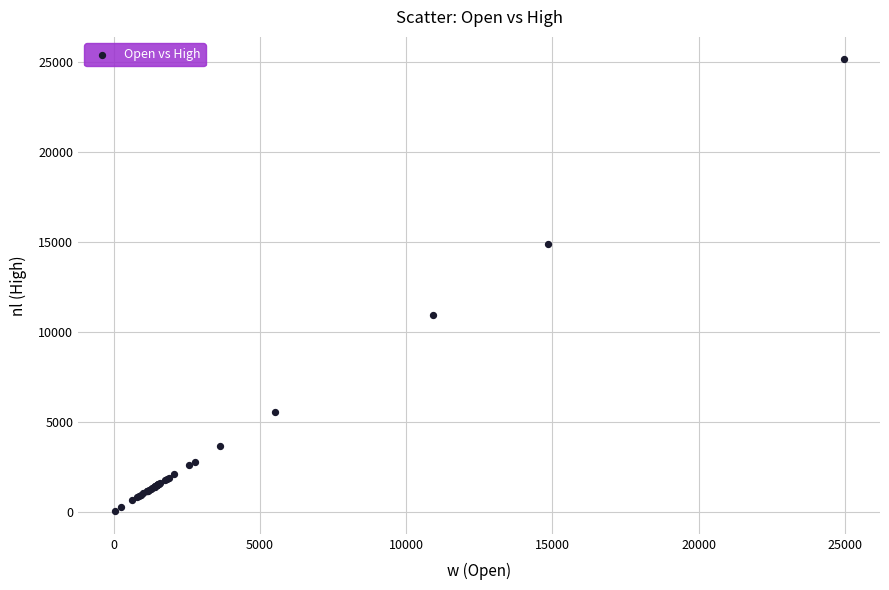

What Y value in the scatter plot is closest to 12592?

10951.2